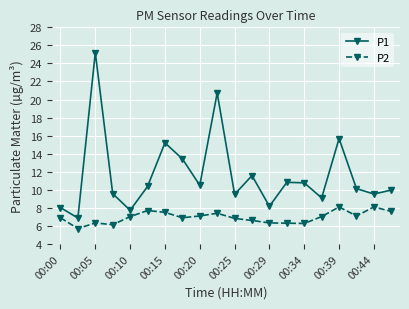

Which series has the widest spread of values?

P1